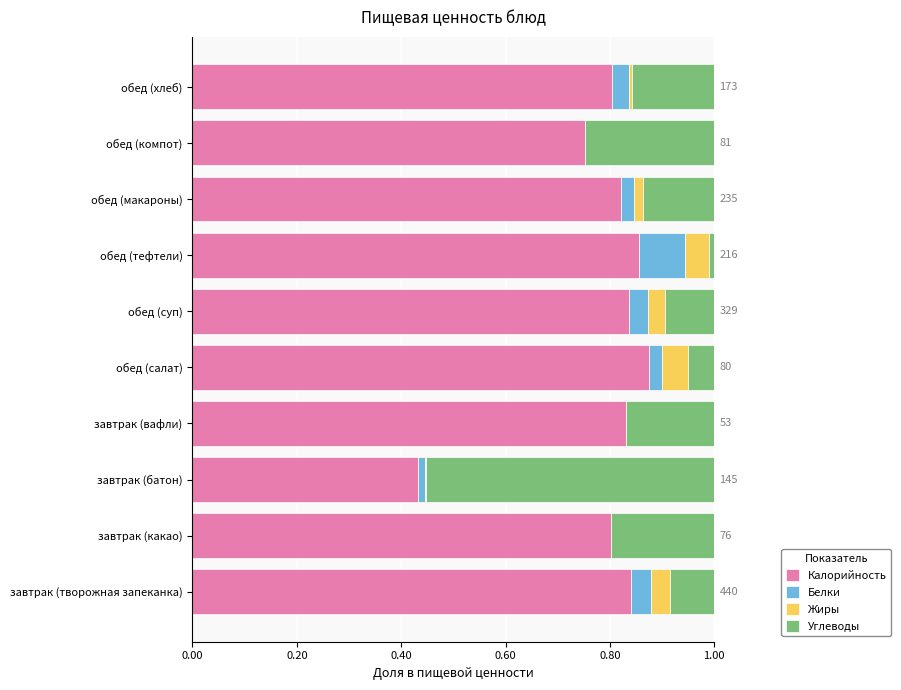

What is the sum of all Калорийность values?

7.9